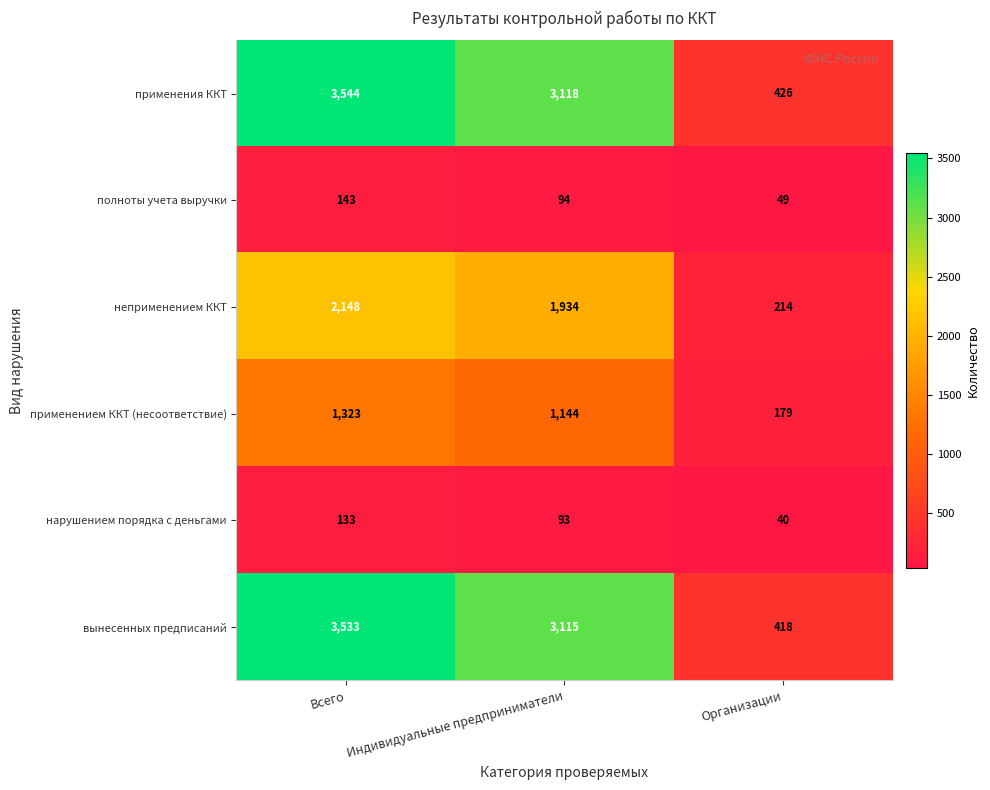

How many values in the вынесенных предписаний series are below 3115?

1